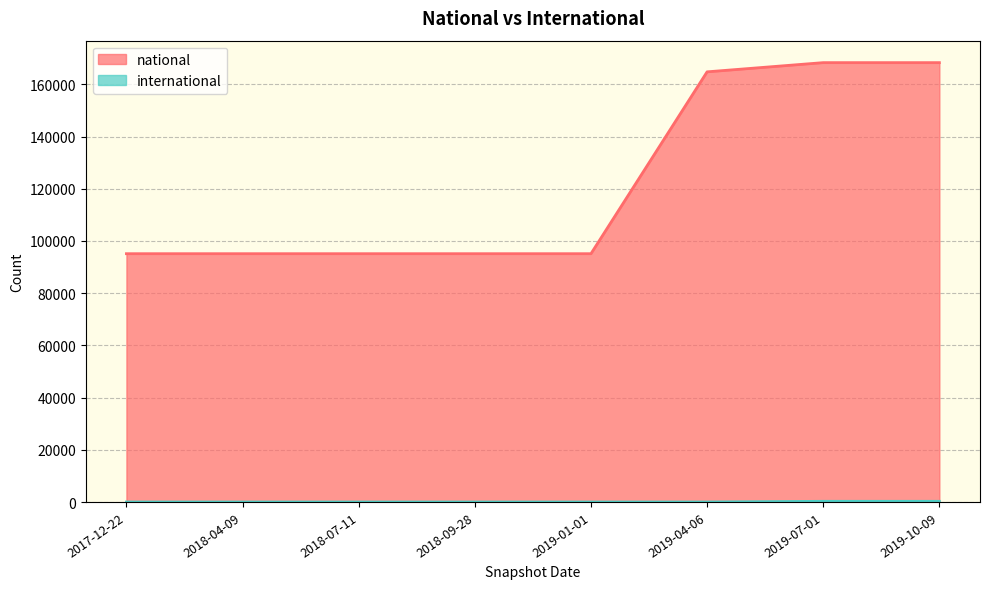

What are all the series names shown in the legend?

national, international